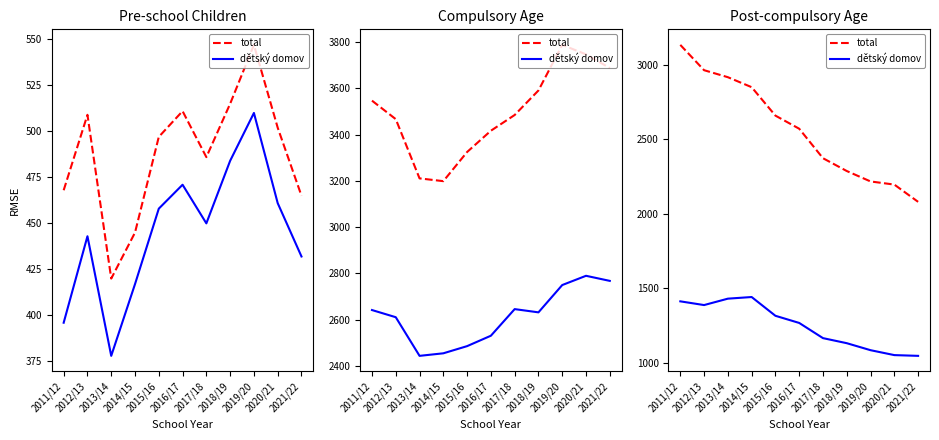

Rank the series at 2011/12 from highest to lowest value.

total, dětský domov